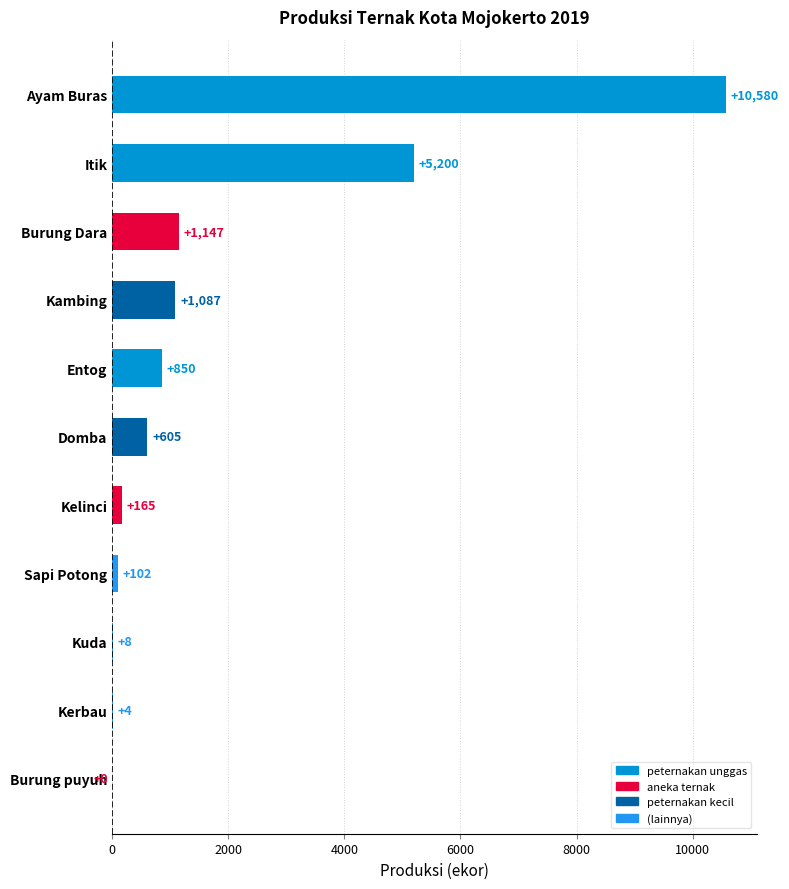

What is the change in value from Kambing to Sapi Potong?

-985